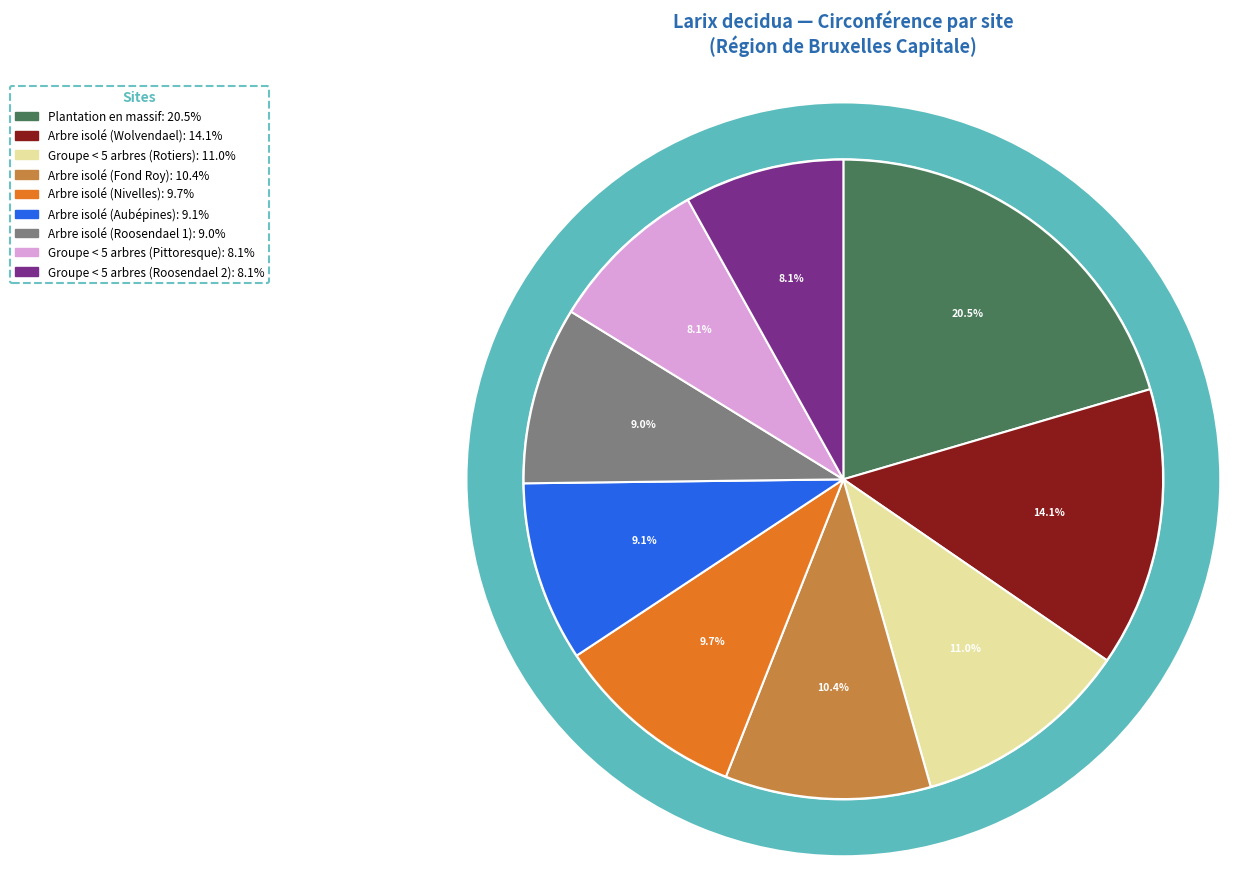

Is the sum of Groupe de moins de 5 arbres (Rotiers) and Arbre isolé (Roosendael 1) greater than half?

No